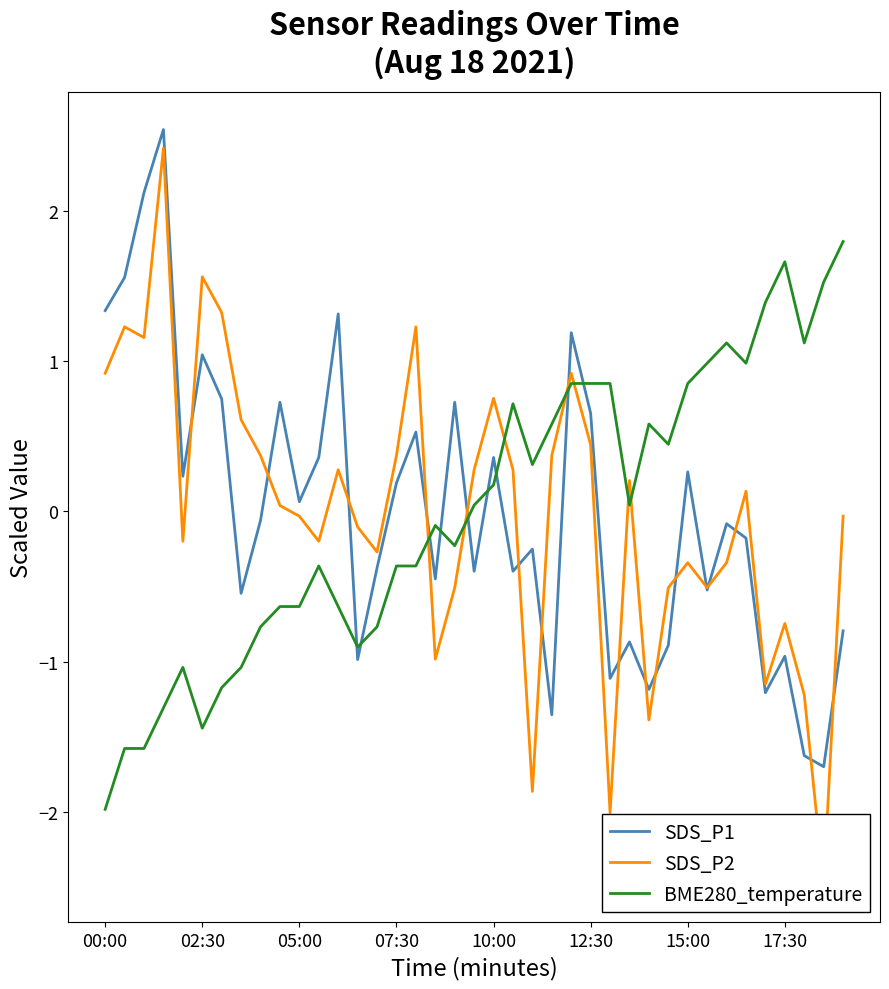

List the series in order of their peak value, lowest first.

BME280_temperature, SDS_P2, SDS_P1